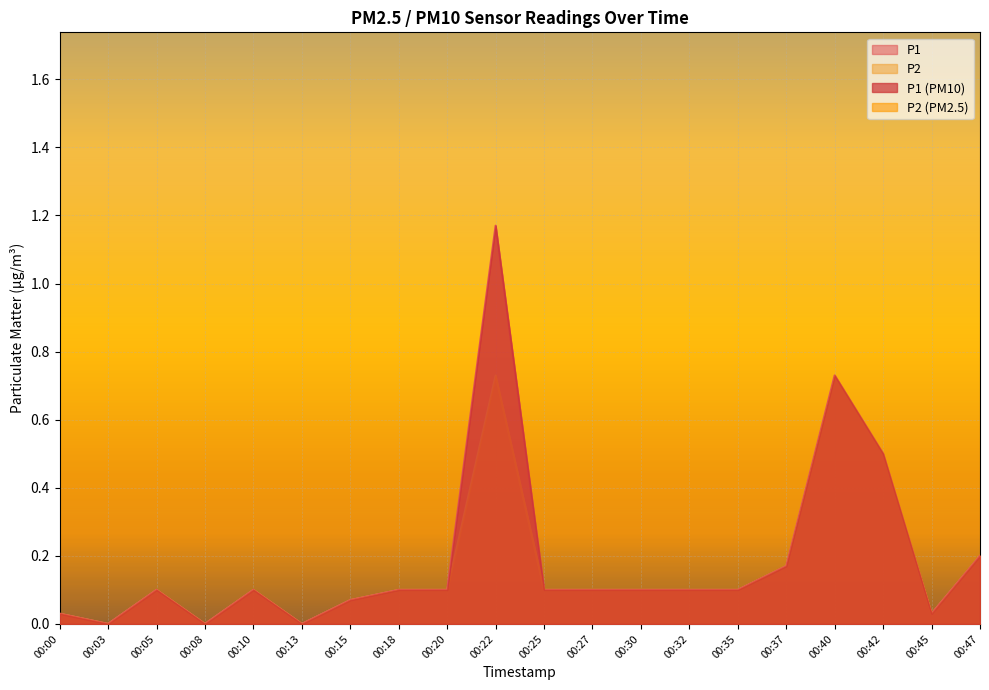

What is the average value of the P1 series?

0.2